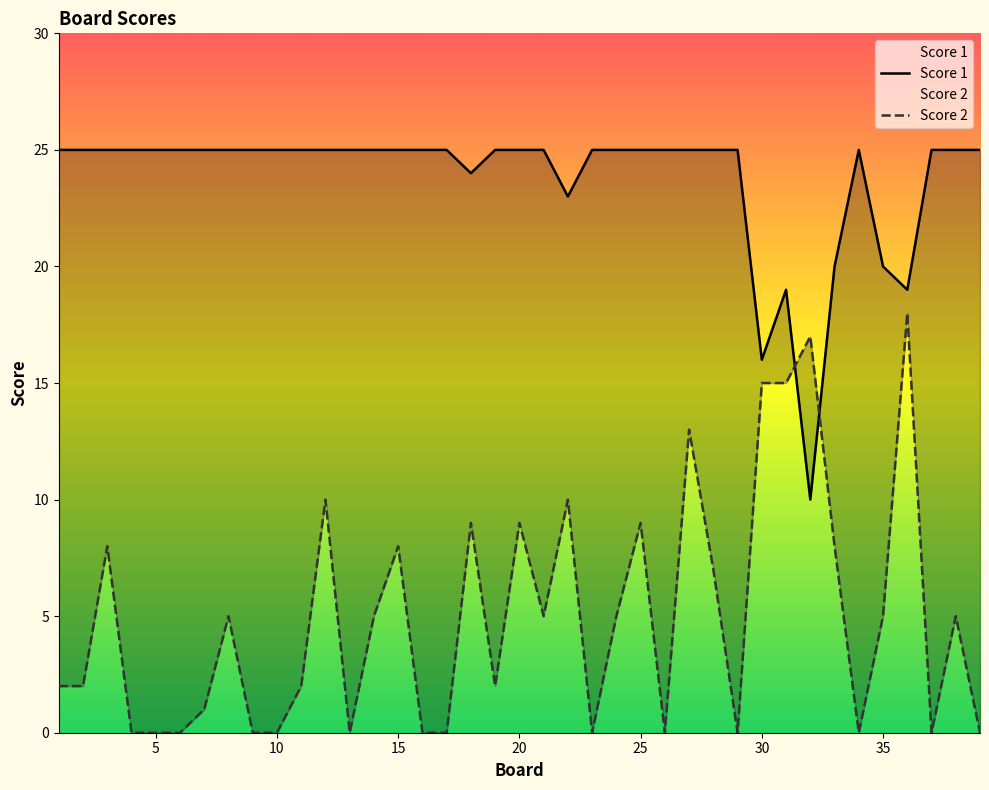

Between 10 and 14, which series saw the biggest shift?

Score 2